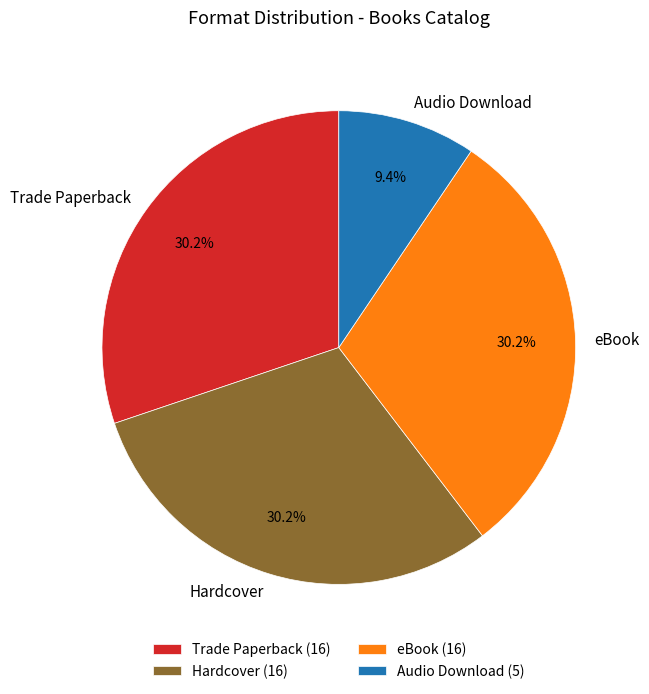

Is Audio Download the majority of the pie?

No